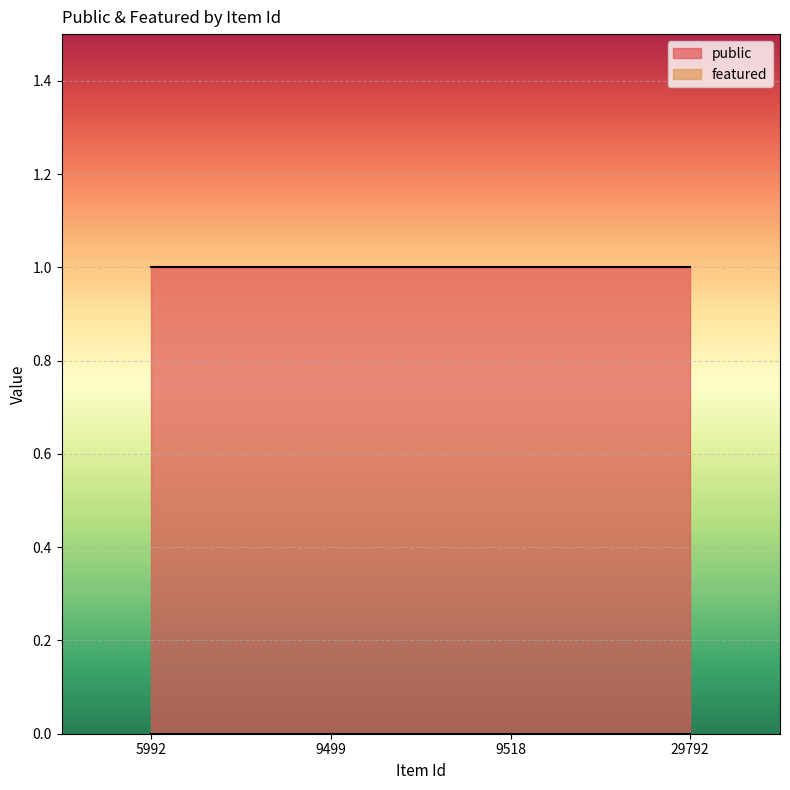

True or false: featured has a value of 0 at 9499.

True